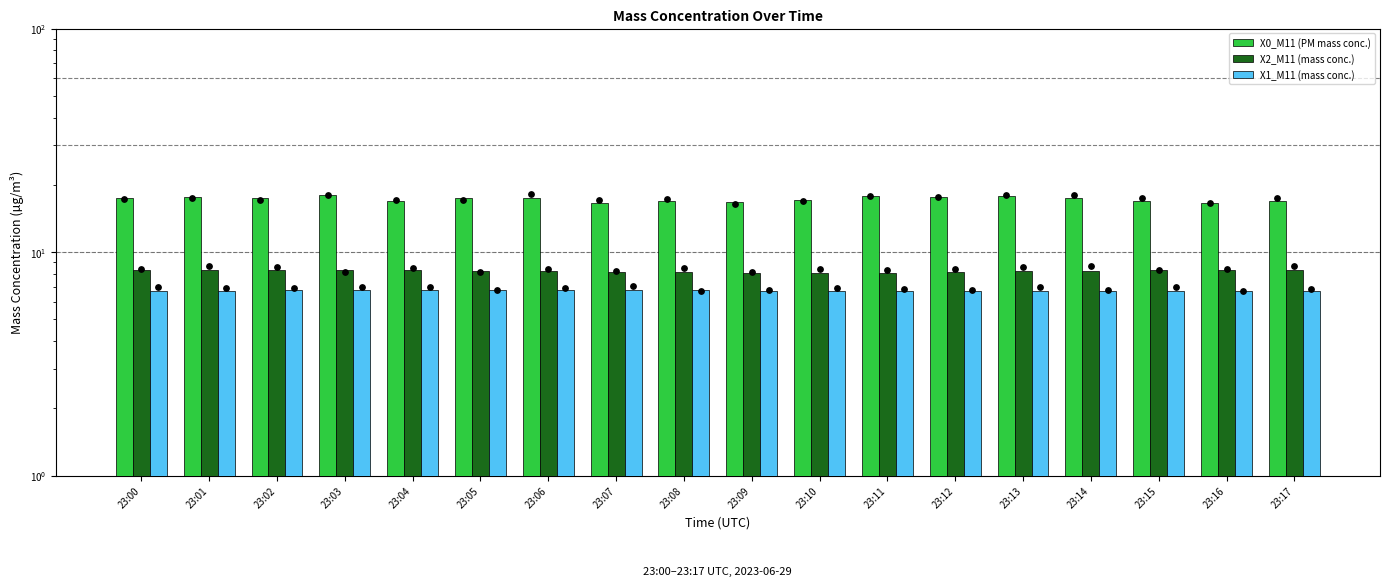

Is the value of X2_M11 (mass conc.) at 23:03 greater than the value of X1_M11 (mass conc.) at 23:10?

Yes